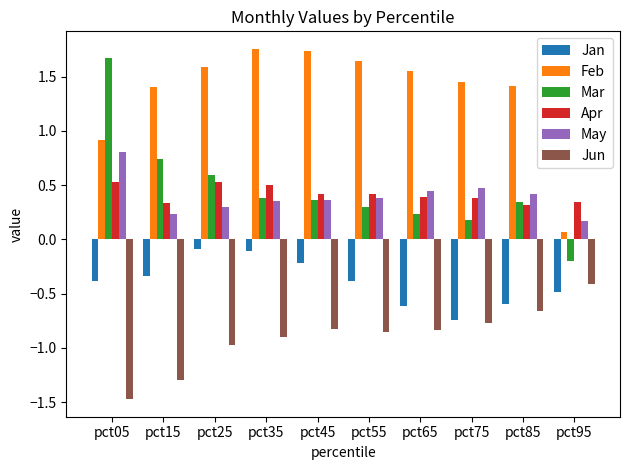

Between pct05 and pct85, which series saw the biggest shift?

Mar